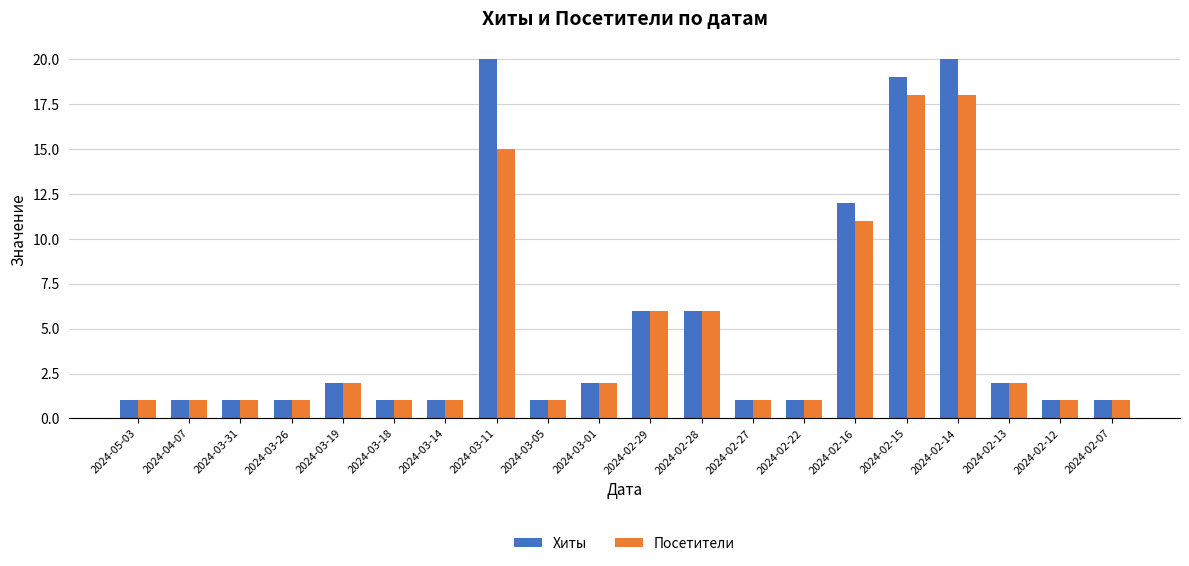

What is the label of the 1st bar from the right?

2024-02-07